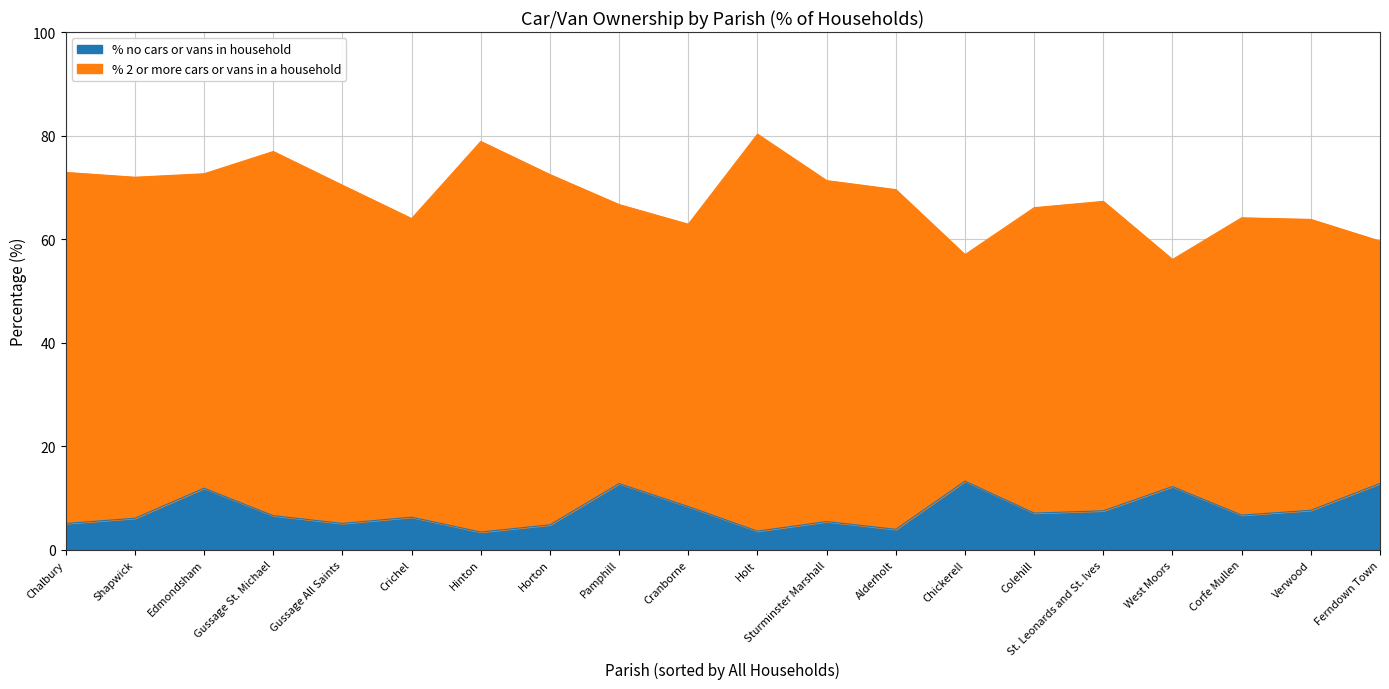

Reading right to left, what are all the values shown in this chart?

% no cars or vans in household: West Moors=12.2	Verwood=7.6	Sturminster Marshall=5.5	Shapwick=6.1	St. Leonards and St. Ives=7.5	Pamphill=12.8	Crichel=6.3	Horton=4.8	Holt=3.6	Hinton=3.4	Gussage St. Michael=6.6	Gussage All Saints=5.1	Ferndown Town=12.8	Edmondsham=11.9	Cranborne=8.4	Corfe Mullen=6.7	Colehill=7.1	Chalbury=5.1	Alderholt=4.0	Chickerell=13.3
% 2 or more cars or vans in a household: West Moors=43.8	Verwood=56.2	Sturminster Marshall=65.8	Shapwick=65.9	St. Leonards and St. Ives=59.8	Pamphill=53.9	Crichel=57.7	Horton=67.6	Holt=76.7	Hinton=75.4	Gussage St. Michael=70.3	Gussage All Saints=65.3	Ferndown Town=46.8	Edmondsham=60.7	Cranborne=54.5	Corfe Mullen=57.4	Colehill=59.0	Chalbury=67.8	Alderholt=65.6	Chickerell=43.7